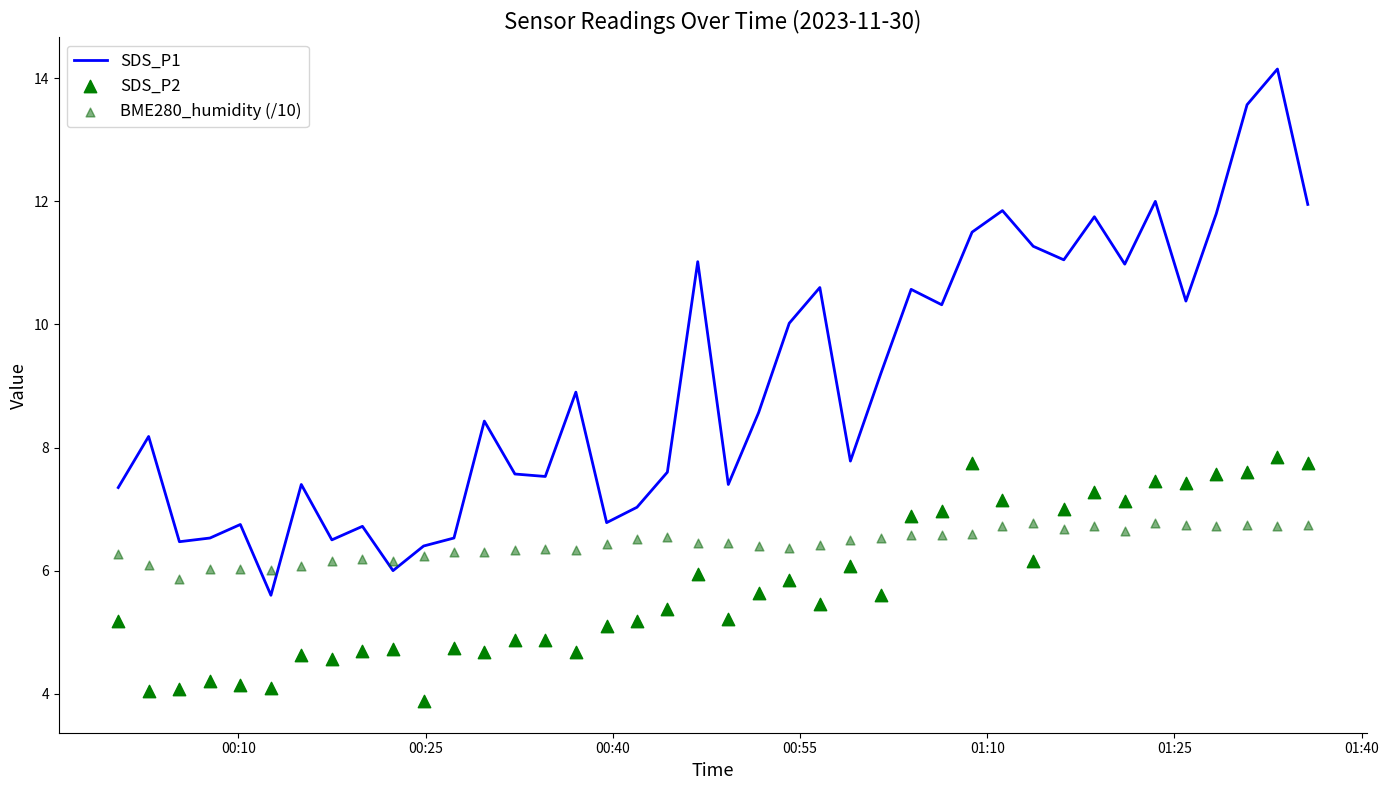

Which series has the widest spread of Y values?

SDS_P1